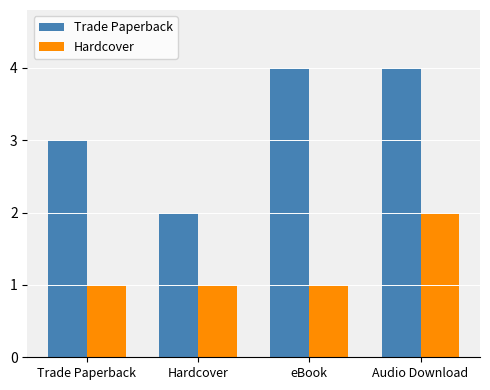

List the series in order of their peak value, highest first.

Trade Paperback, Hardcover